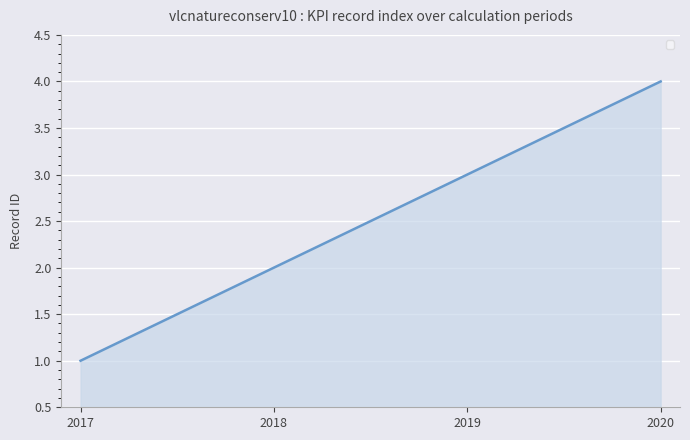

Does the chart display data point markers on the line(s)?

No